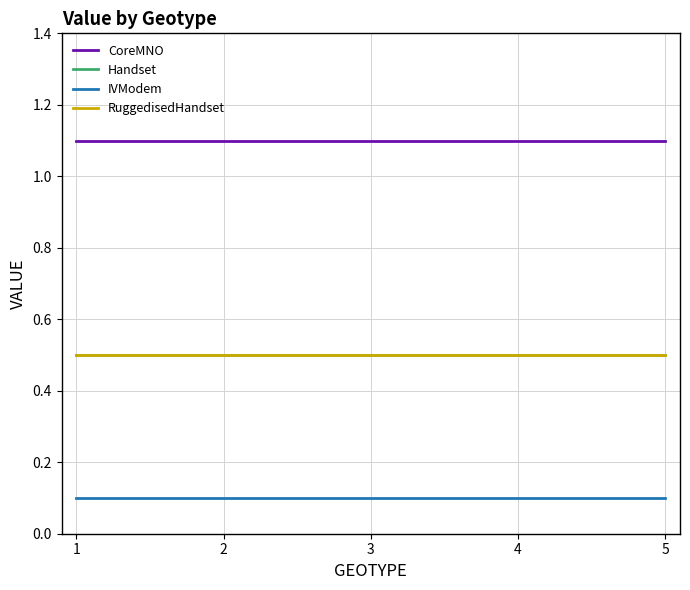

Is this an area chart (filled region under the line)?

No